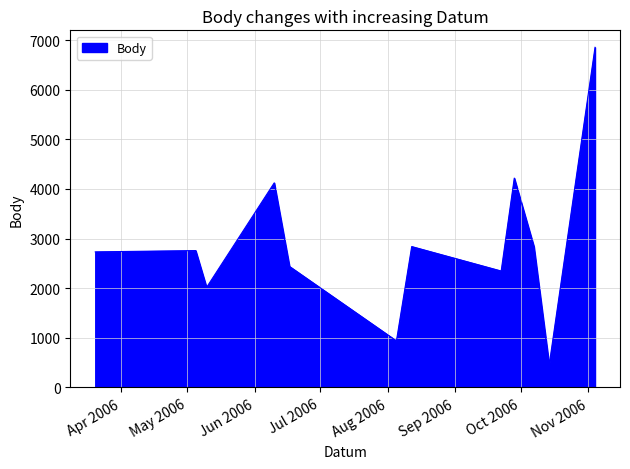

What is the difference between the maximum and minimum values?

6402